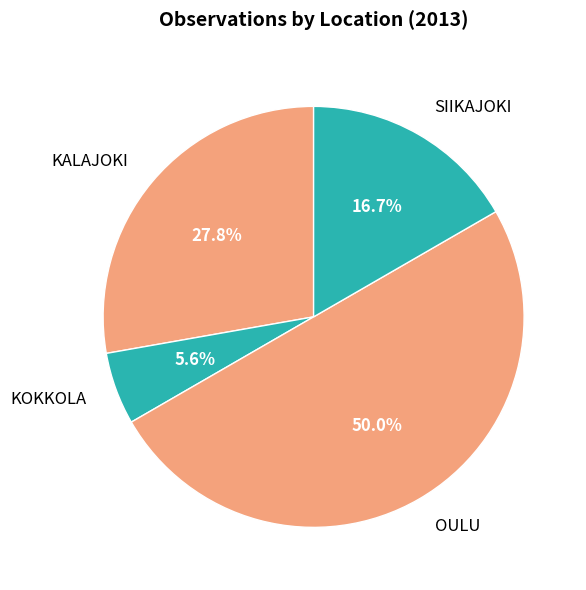

The SIIKAJOKI slice represents 17% of the pie. True or false?

True